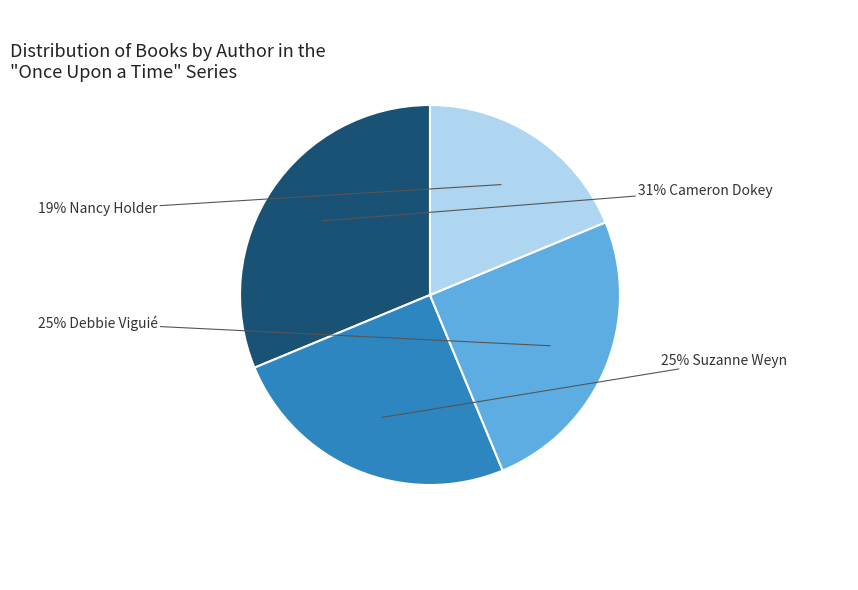

To the nearest percent, what is the average slice percentage?

25%